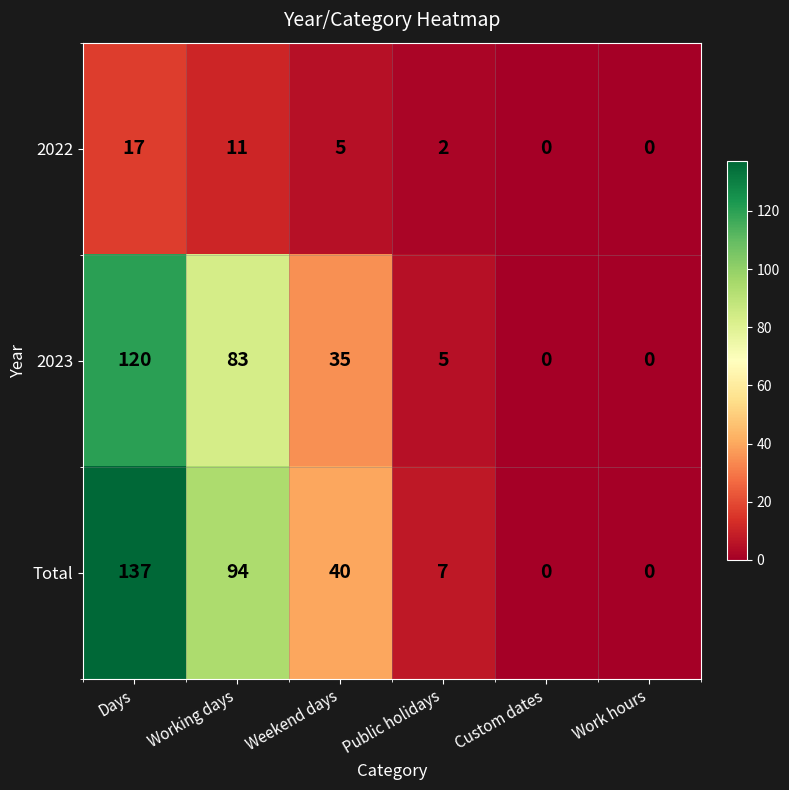

Rank the series by their maximum value, from highest to lowest.

Total, 2023, 2022